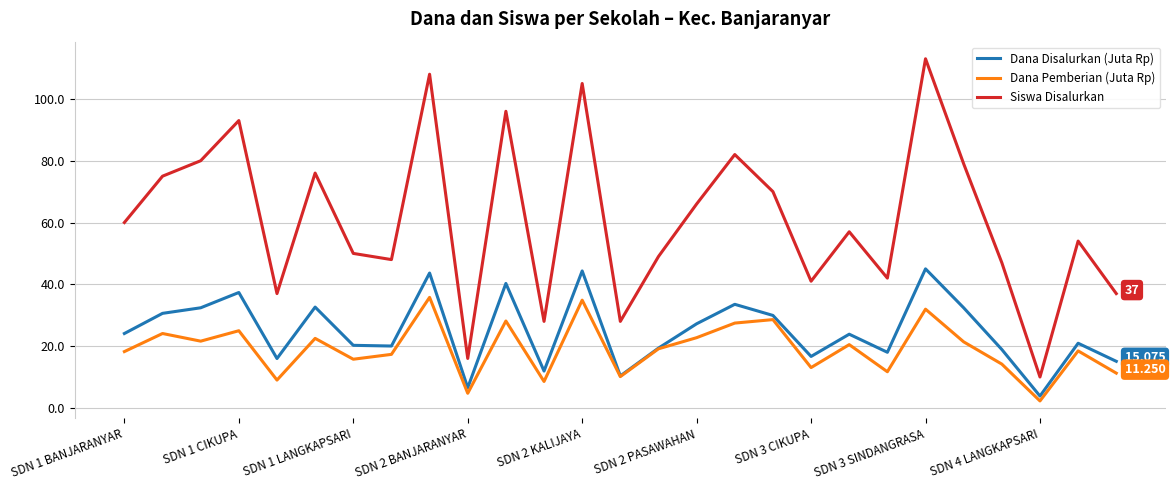

Rank the series by their maximum value, from highest to lowest.

Siswa Disalurkan, Dana Disalurkan (Juta Rp), Dana Pemberian (Juta Rp)